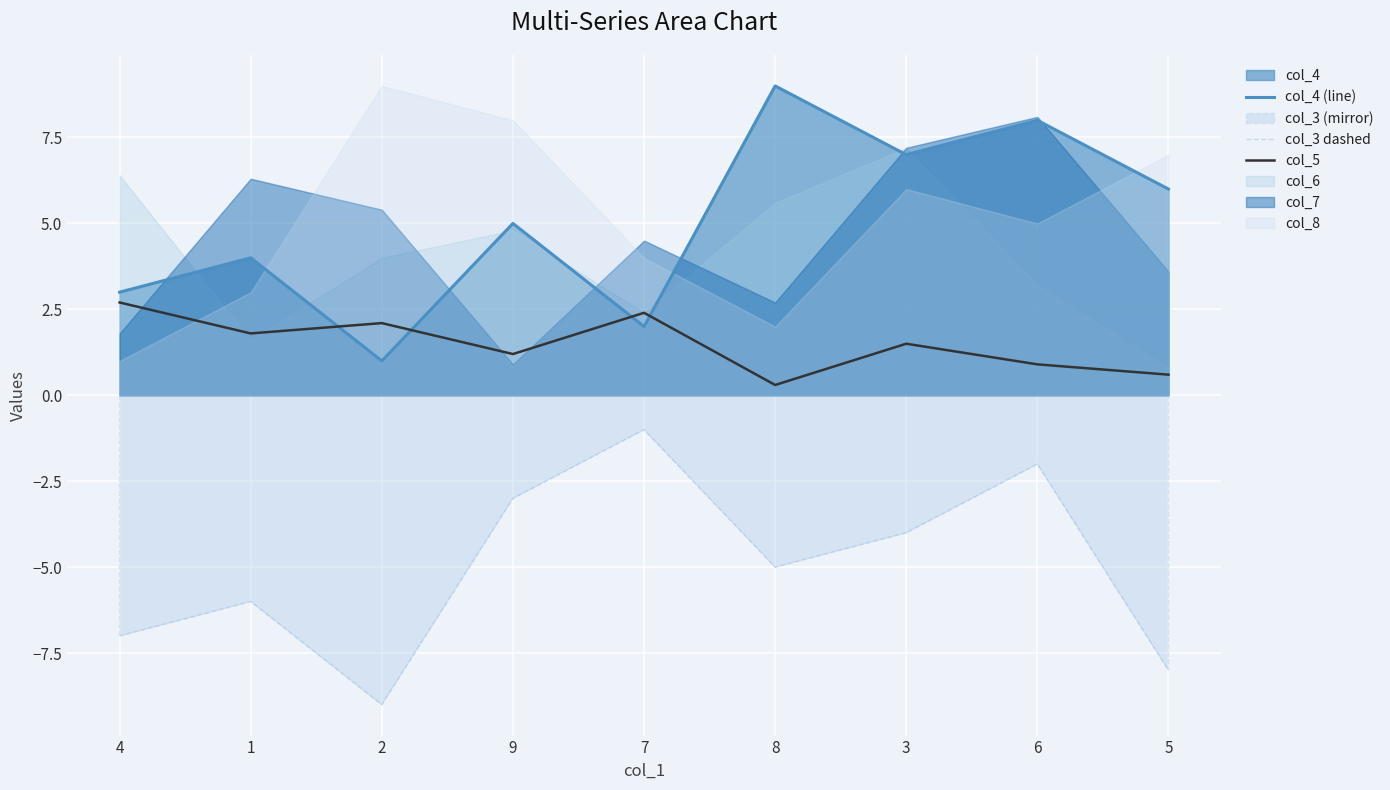

What is the difference between the maximum and minimum values in the col_3 dashed series?

8.0